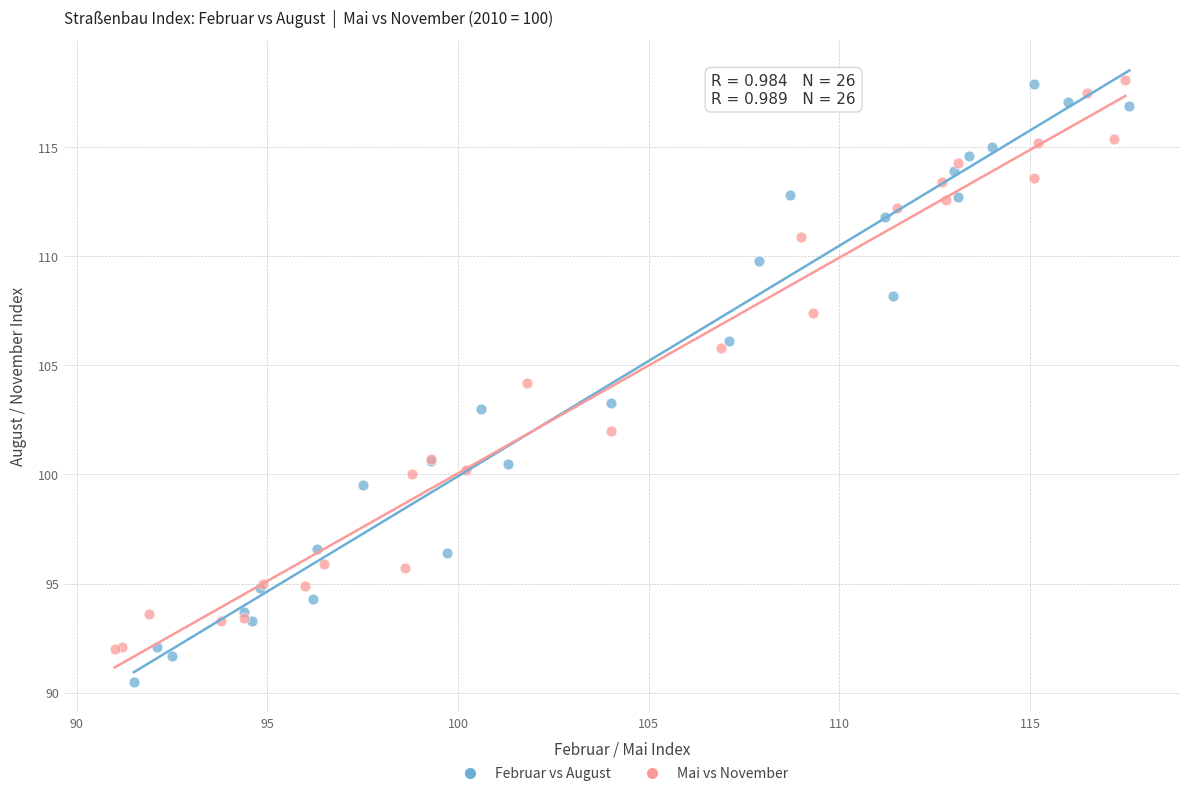

Which series has the widest spread of Y values?

Februar vs August